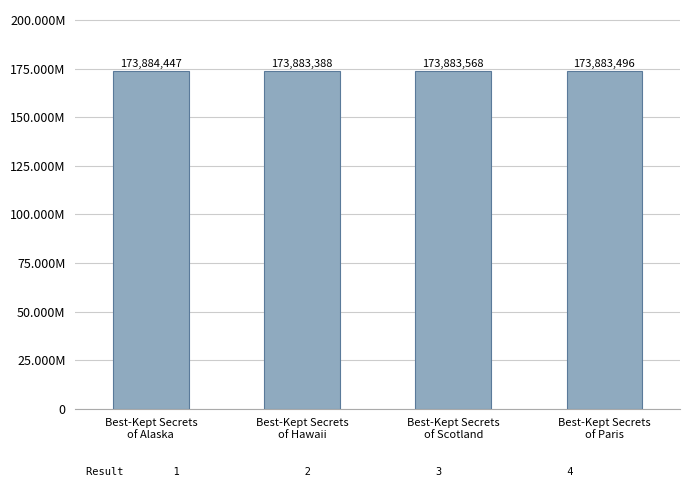

Are the bars horizontal?

No